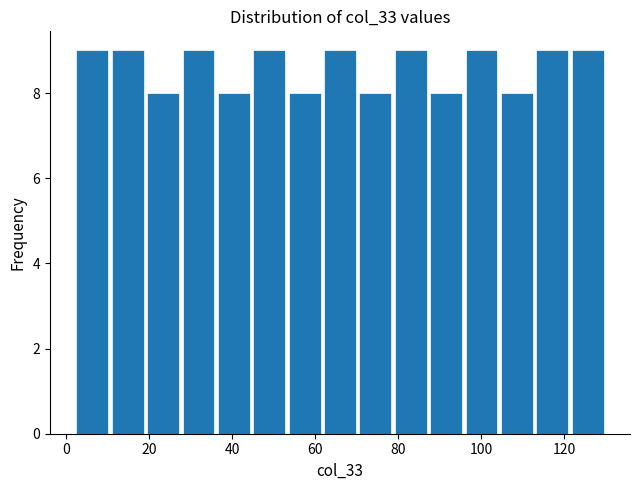

Reading left to right, transcribe this chart: for each bar, give the range it covers on the x-axis and its height. Neither the bar edges nor the heights are printed on the chart, so give them approximately, as read against the axes.

2 to 10: 9
10 to 20: 9
20 to 28: 8
28 to 36: 9
36 to 44: 8
44 to 54: 9
54 to 62: 8
62 to 70: 9
70 to 78: 8
78 to 88: 9
88 to 96: 8
96 to 104: 9
104 to 112: 8
112 to 122: 9
122 to 130: 9